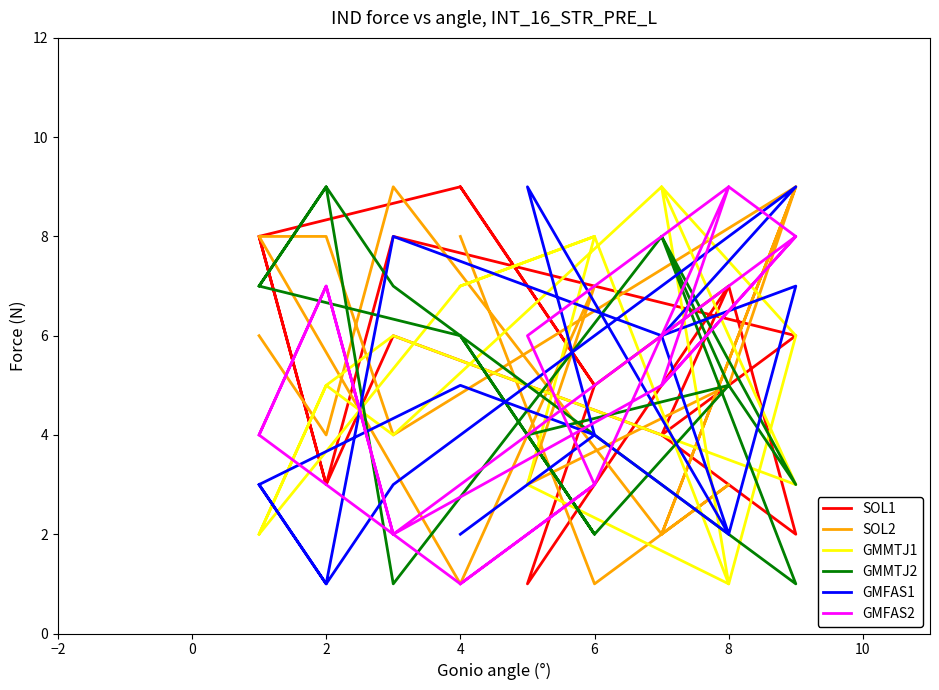

Count the SOL1 values in the range 4 to 8.

11